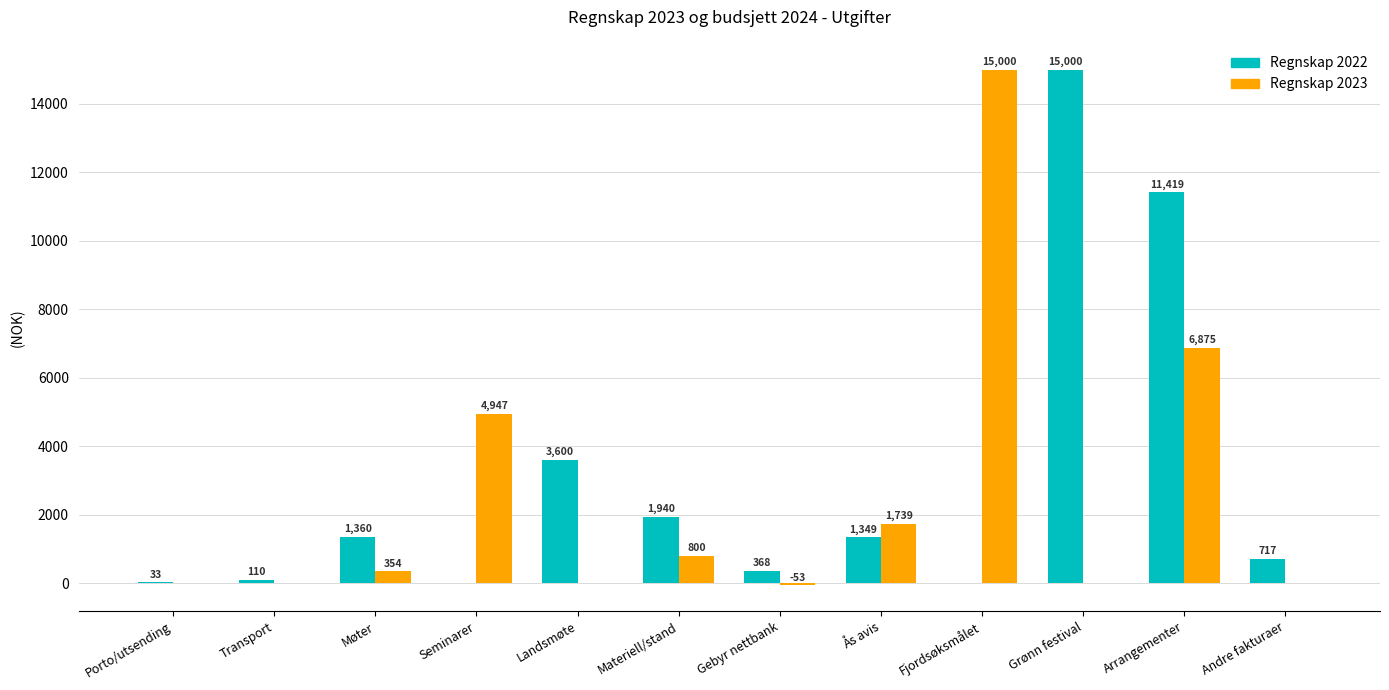

At which category is the sum across all series the highest?

Arrangementer